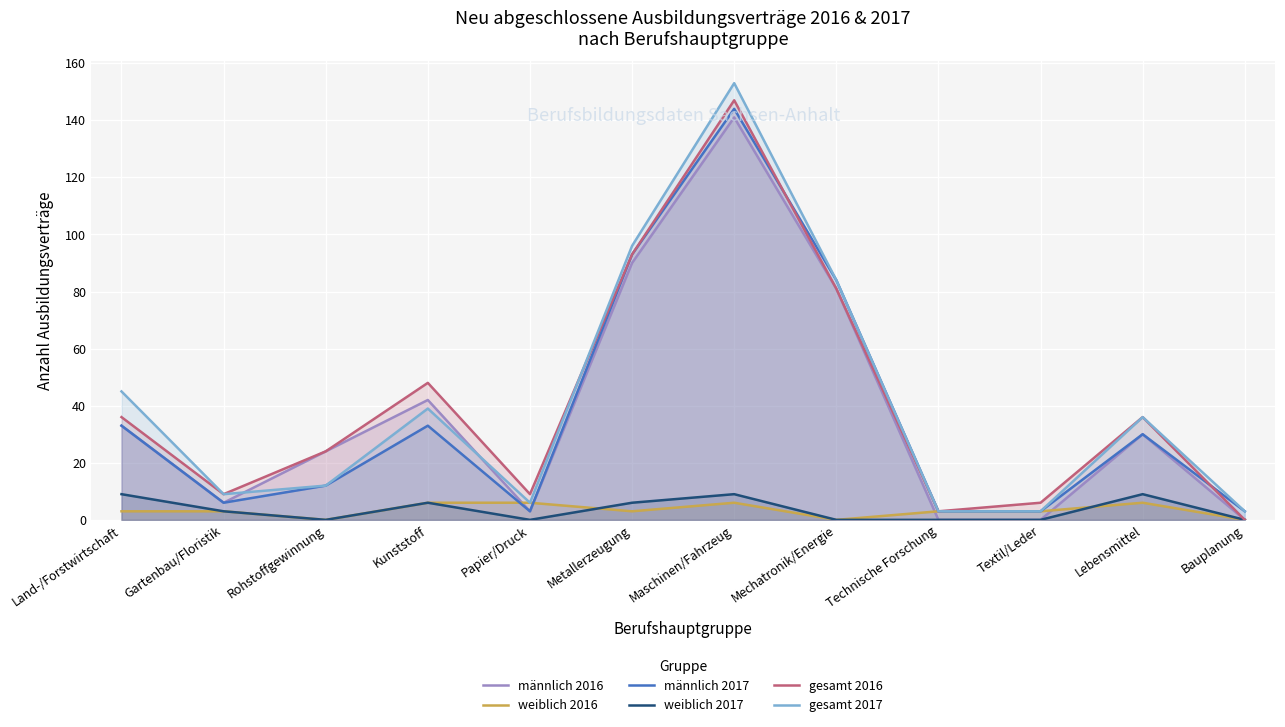

At how many categories does at least one series exceed 65?

3